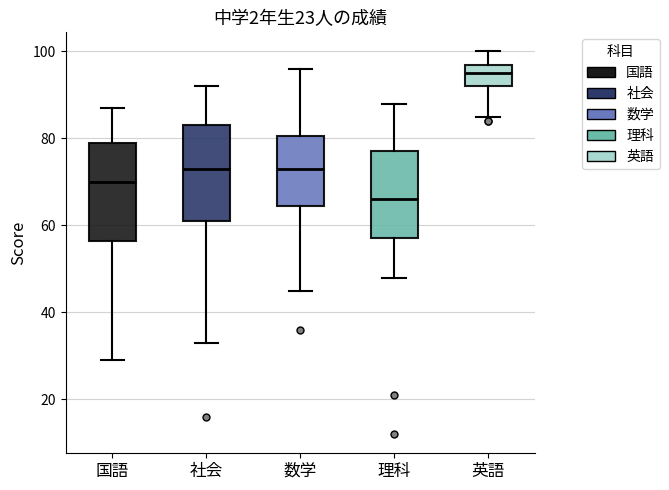

Where is the upper edge of the box for 理科 on the y-axis? The values are not printed on the chart, so give them approximately, as read against the axis.

78